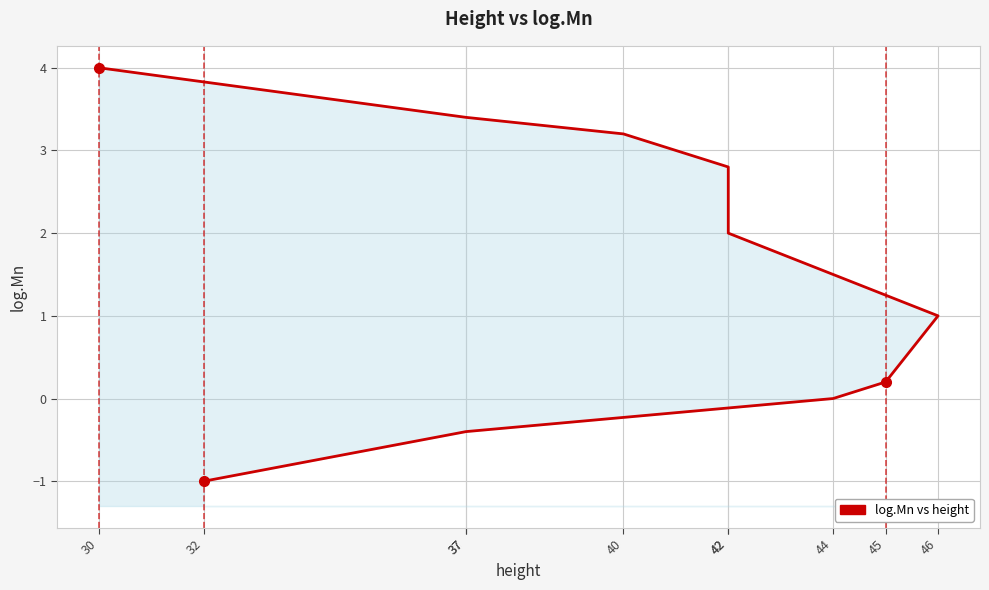

Rank the categories by value from highest to lowest.

30, 37, 40, 42, 42, 46, 45, 44, 37, 32